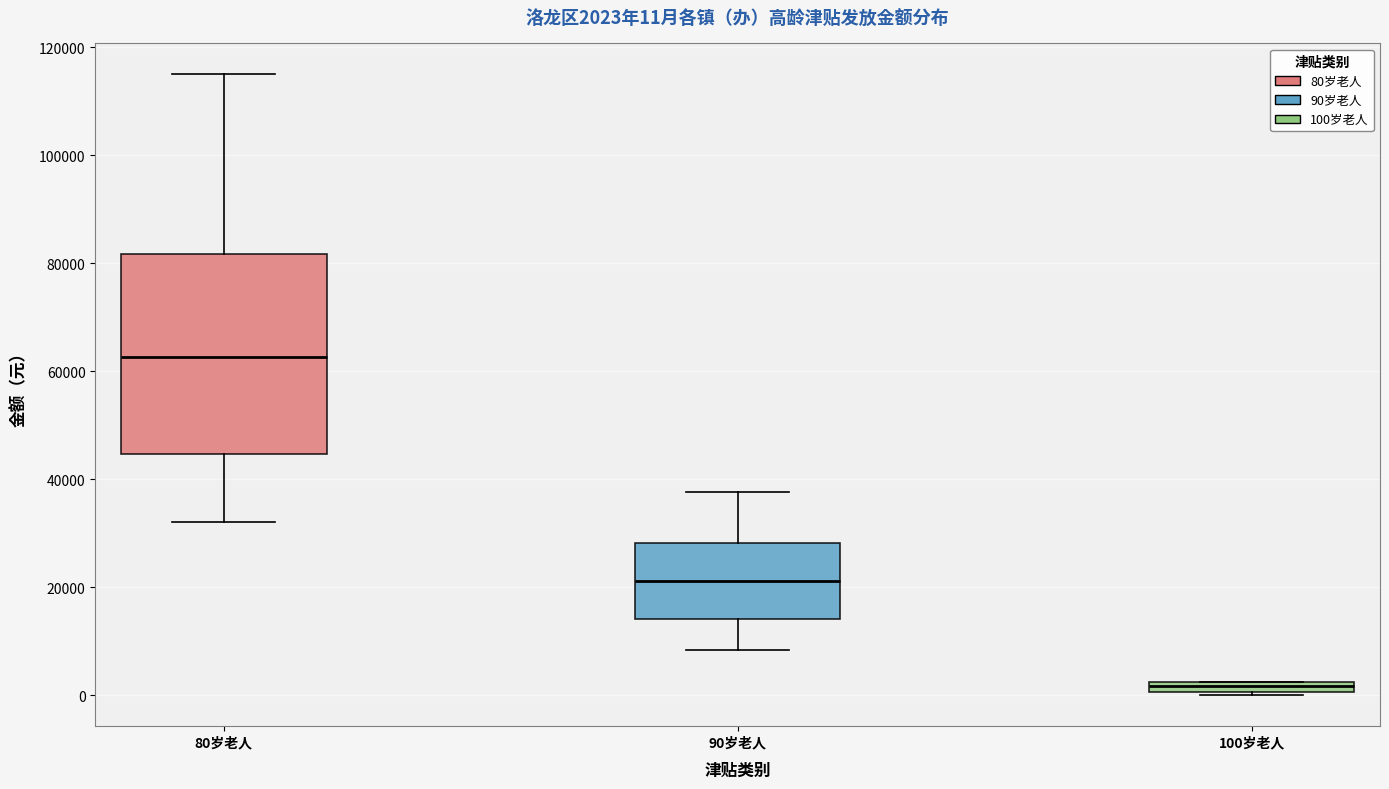

Comparing the boxes themselves (not the whiskers), which one is the tallest?

80岁老人